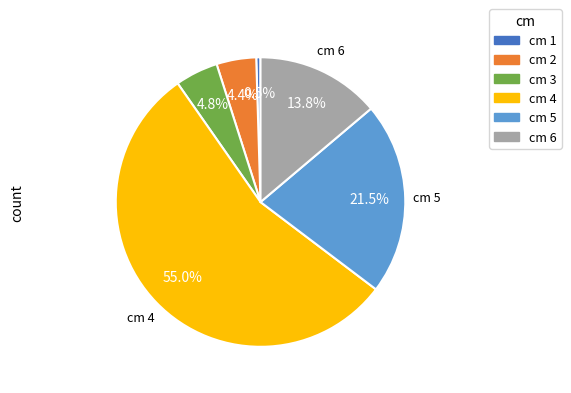

What is the largest slice in the pie chart?

cm 4